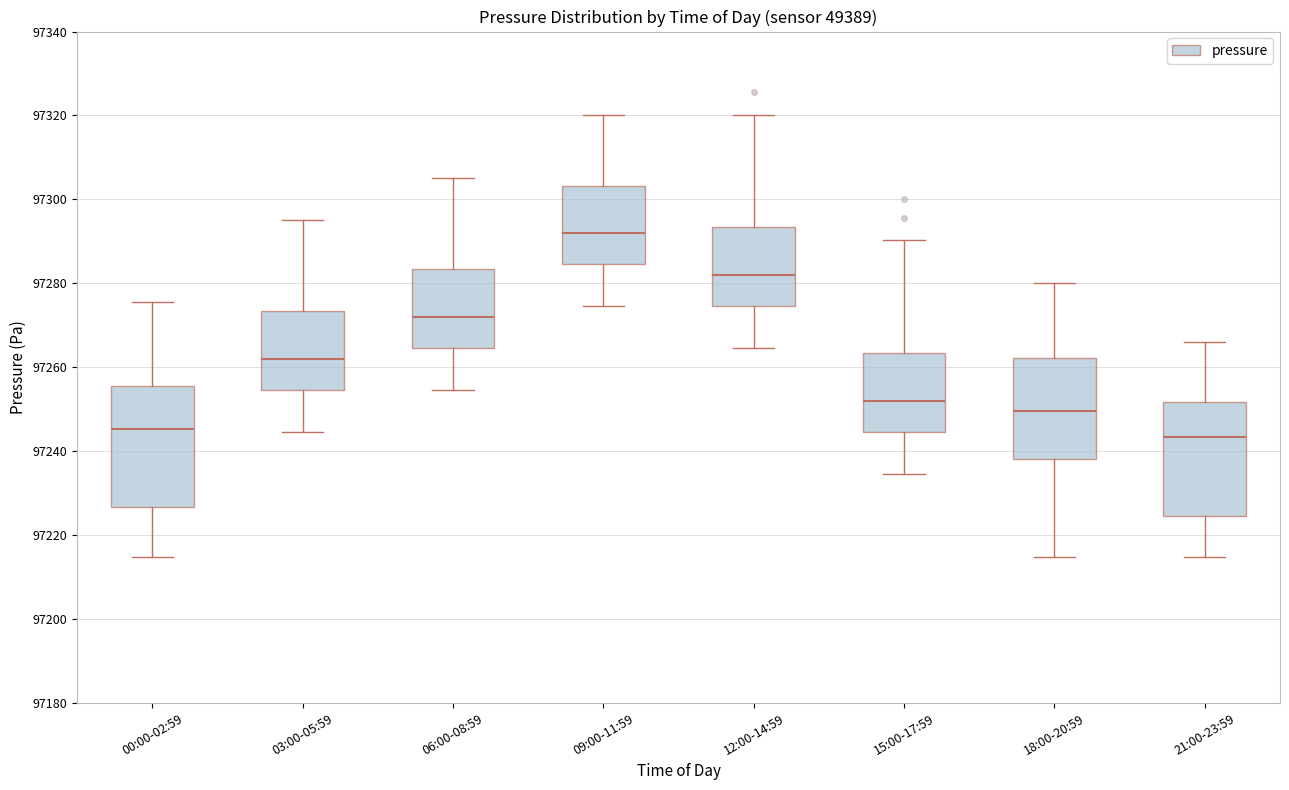

Which box's median line is the highest?

09:00-11:59